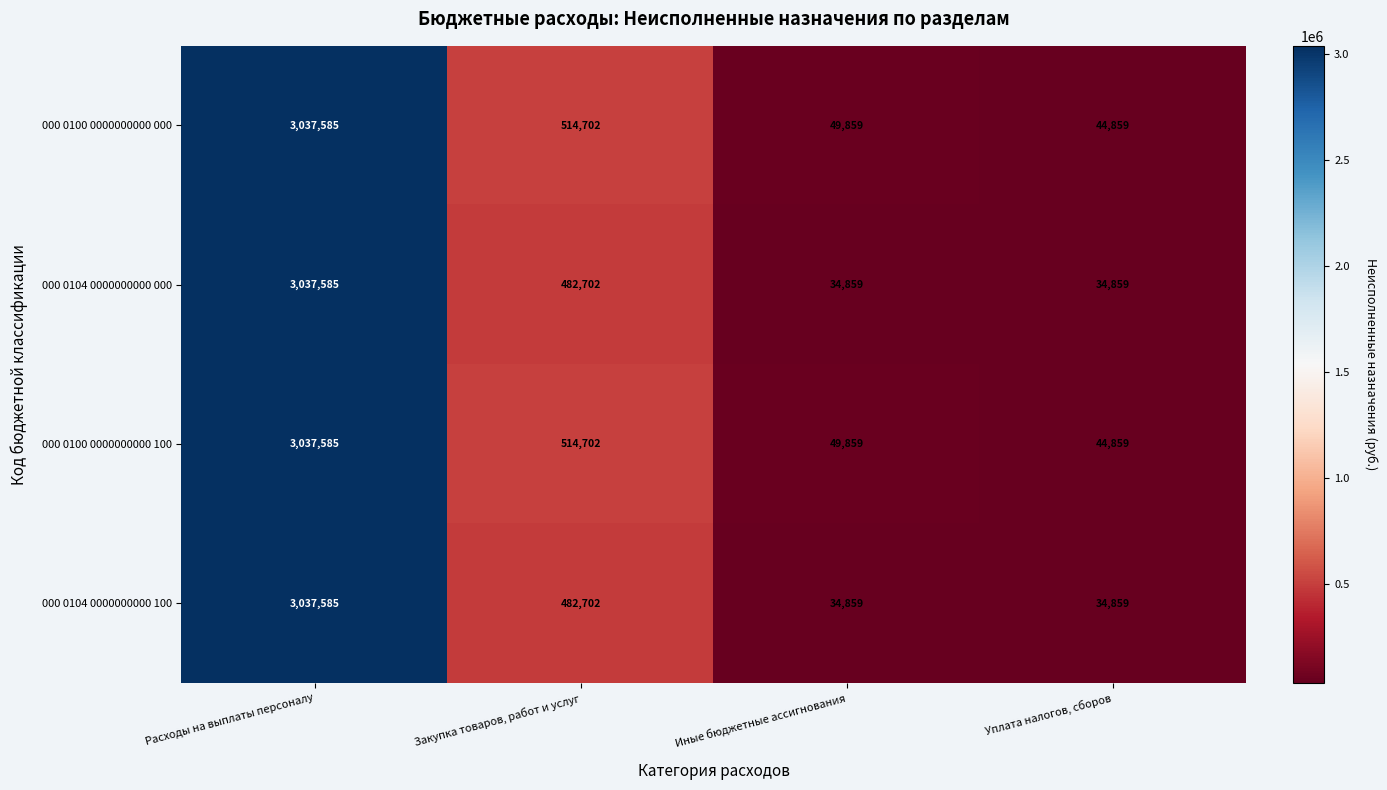

What is the average value of the 000 0104 0000000000 000 series?

897501